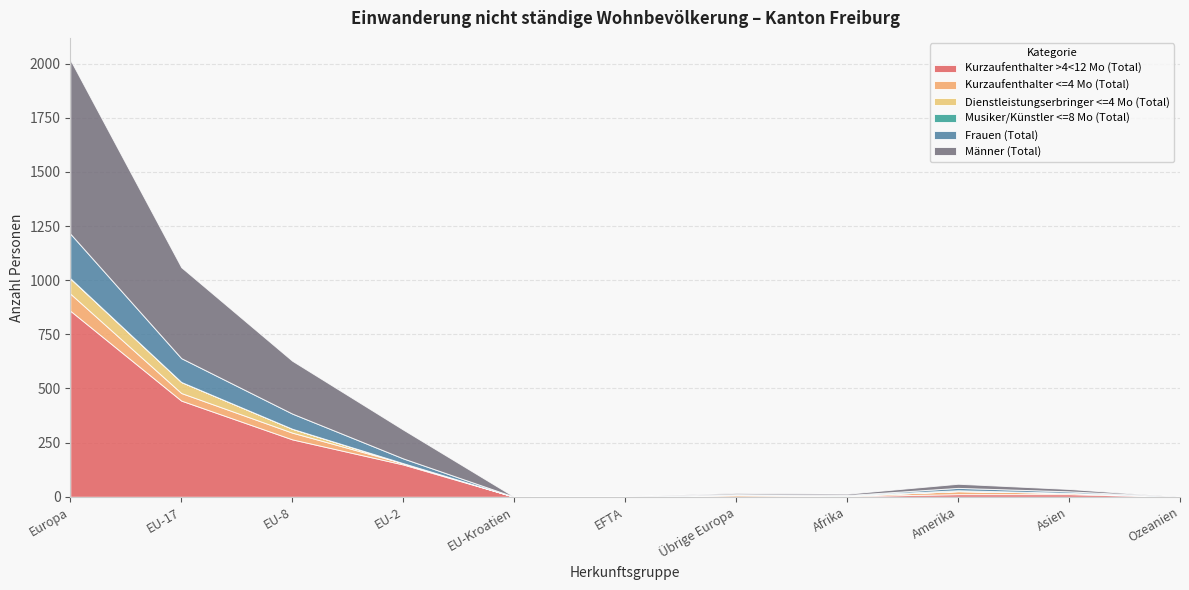

Reading left to right, list all the values displayed in this chart.

Kurzaufenthalter >4<12 Mo (Total): 859	444	265	149	0	1	0	3	12	12	0
Kurzaufenthalter <=4 Mo (Total): 79	35	31	6	0	0	7	2	14	6	0
Dienstleistungserbringer <=4 Mo (Total): 70	51	18	0	0	0	1	0	0	0	0
Musiker/Künstler <=8 Mo (Total): 1	0	0	0	0	0	1	2	4	0	0
Frauen (Total): 206	110	70	22	0	1	3	1	11	7	0
Männer (Total): 803	420	244	133	0	0	6	6	19	11	0